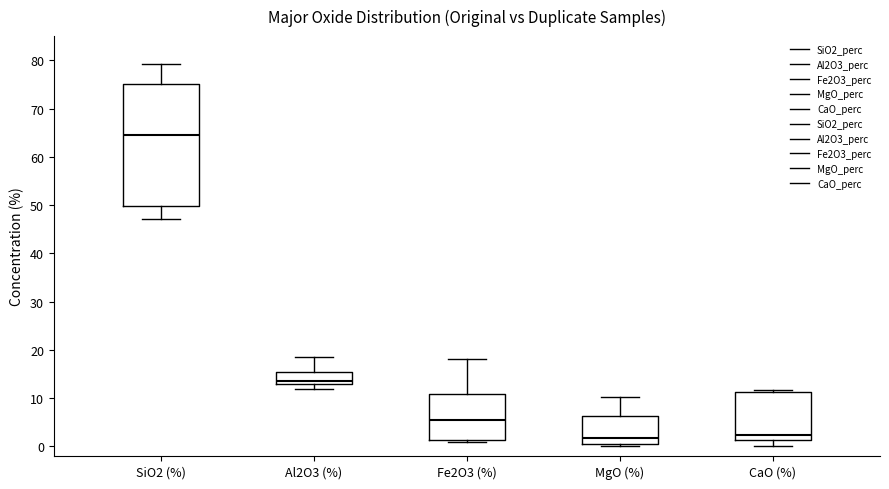

Reading left to right, transcribe this box plot: for each box, give where its median line is, the range the box spans, and where its two whiskers end, as read against the y-axis. The values are not printed on the chart, so give them approximately, as read against the axis.

SiO2 (%): median 65, box 50 to 75, whiskers 47 to 79
Al2O3 (%): median 14, box 13 to 15, whiskers 12 to 18
Fe2O3 (%): median 6, box 1 to 11, whiskers 1 (just below the box's lower edge) to 18
MgO (%): median 2, box 0 to 6, whiskers 0 (just below the box's lower edge) to 10
CaO (%): median 2, box 1 to 11, whiskers 0 to 12